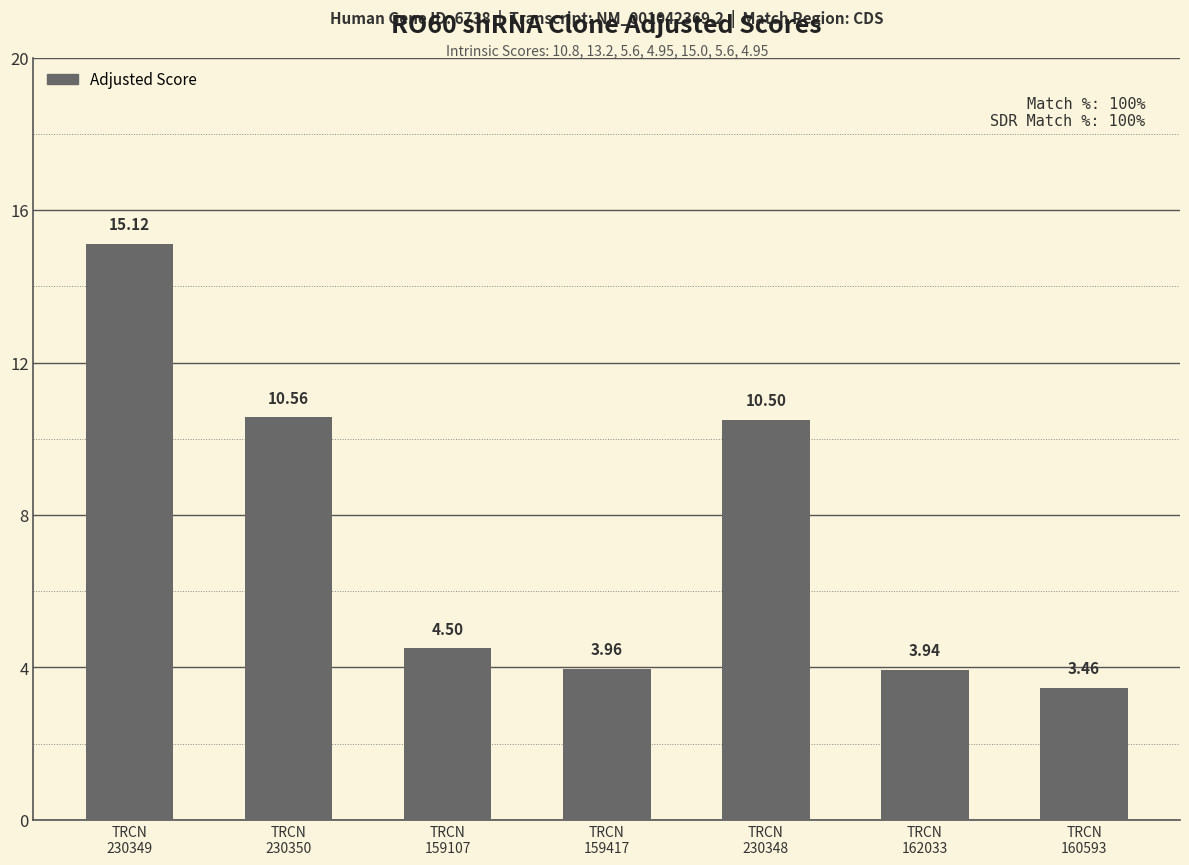

How many data points are less than 4?

3